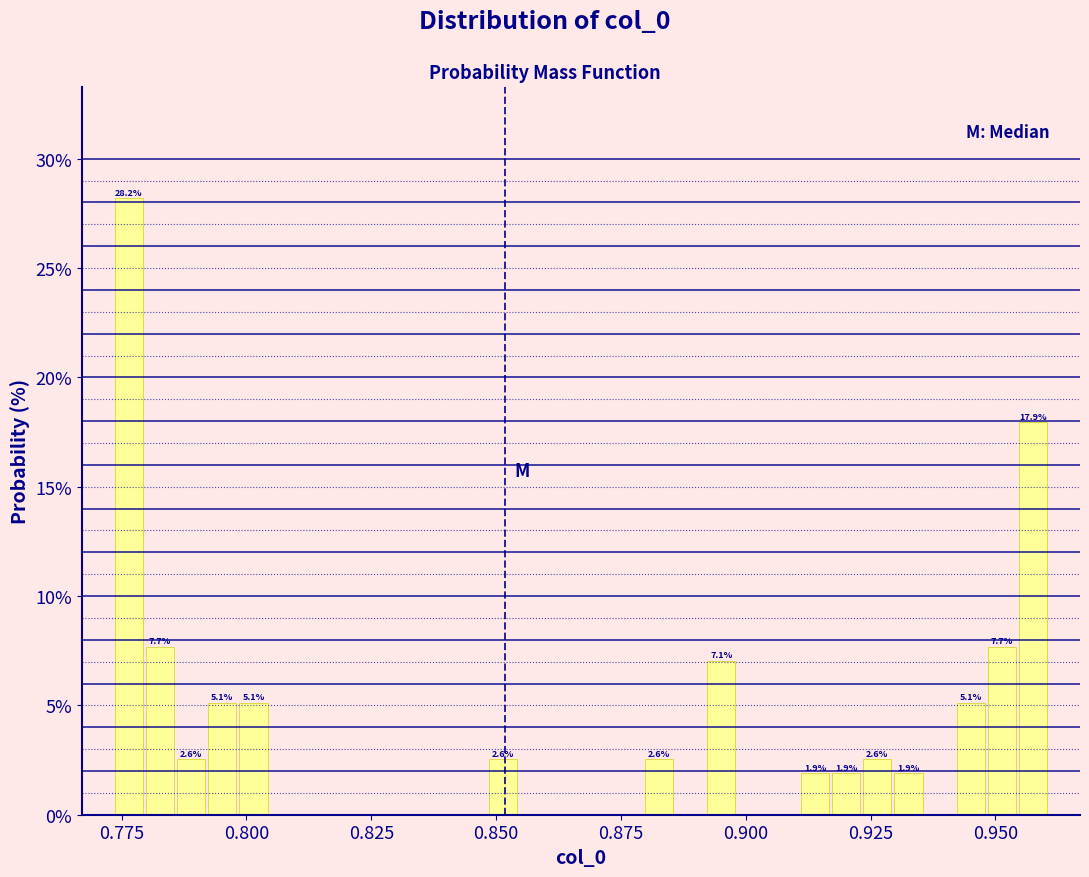

Around what value on the x-axis is the tallest bar? Give the approximate position of its centre, as read against the axis.

0.775